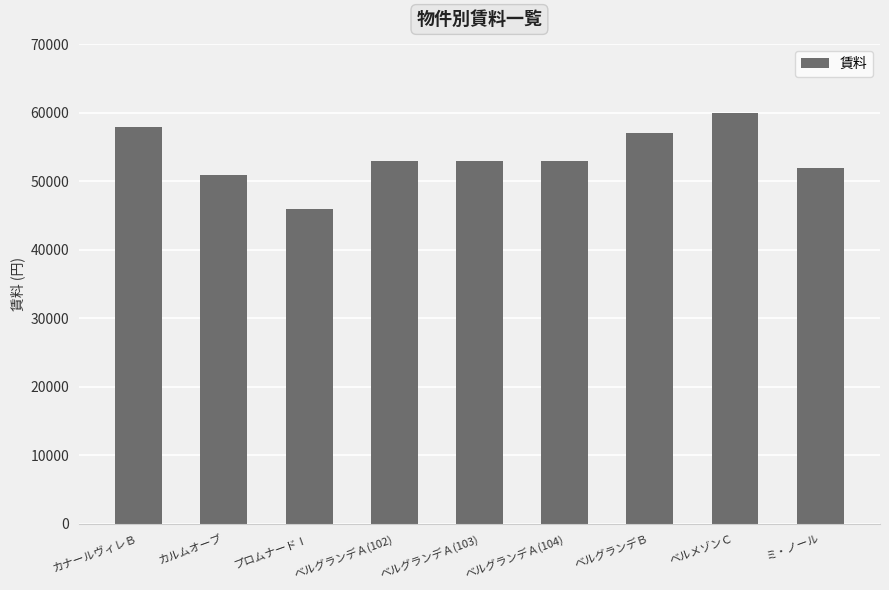

What is the minimum value shown in the chart?

46000